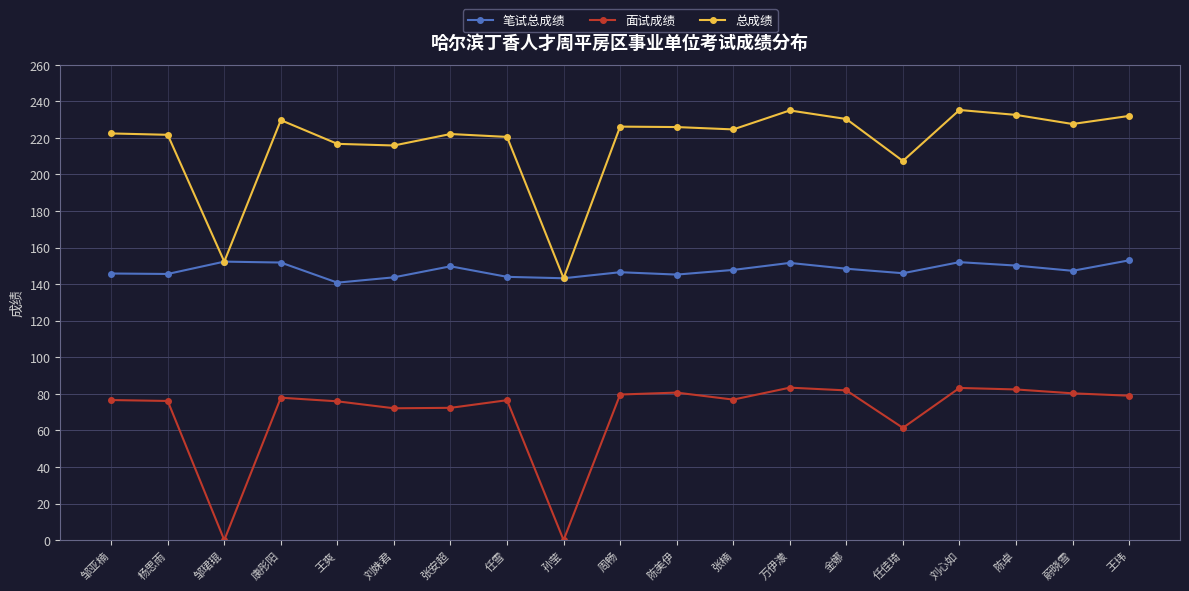

Where does the 笔试总成绩 series first go above 147?

邹珺琨